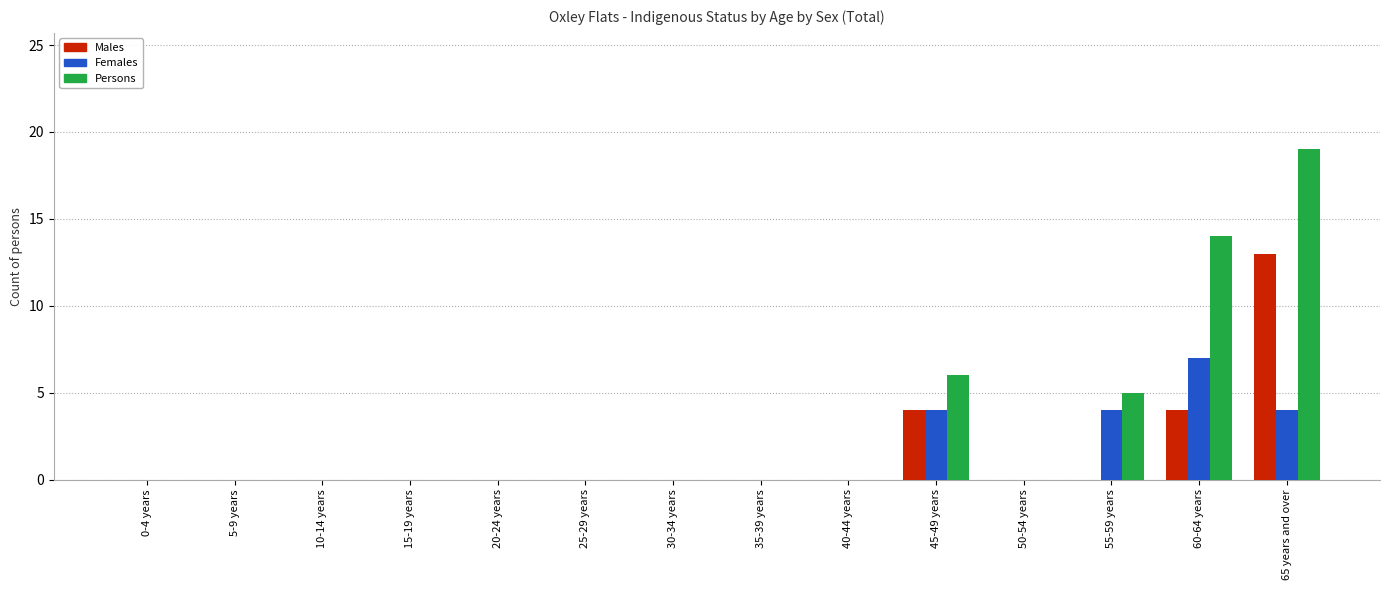

Is it true that Females equals 4 at 45-49 years?

True